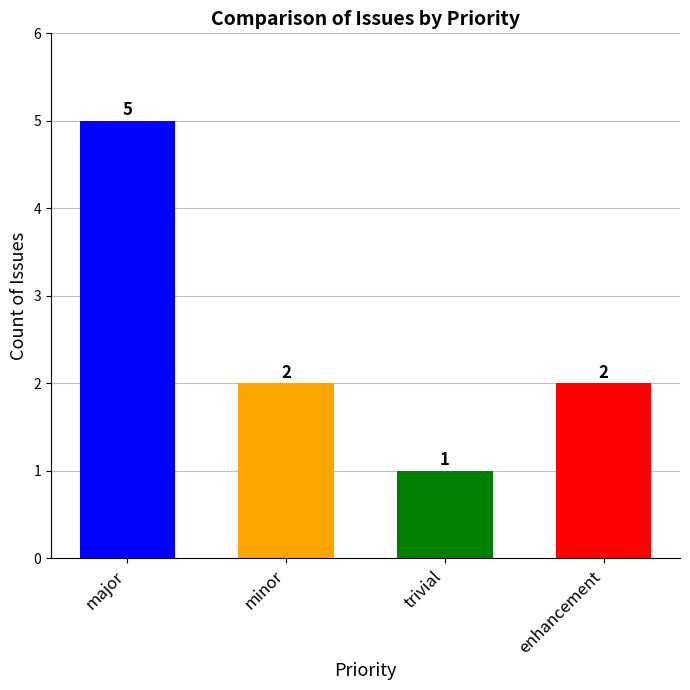

What is the sum of all values?

10